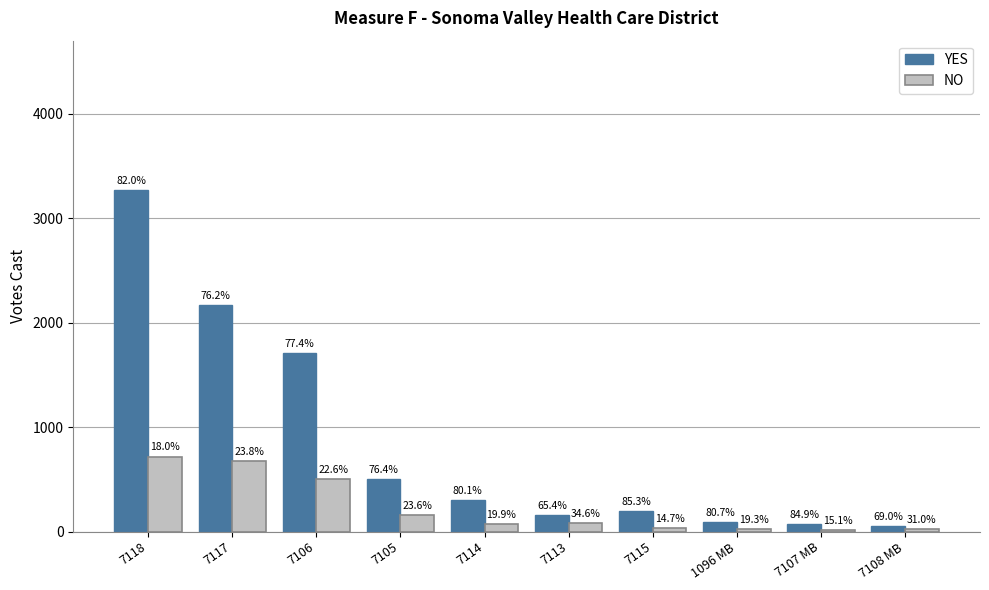

How many groups of bars are there?

10